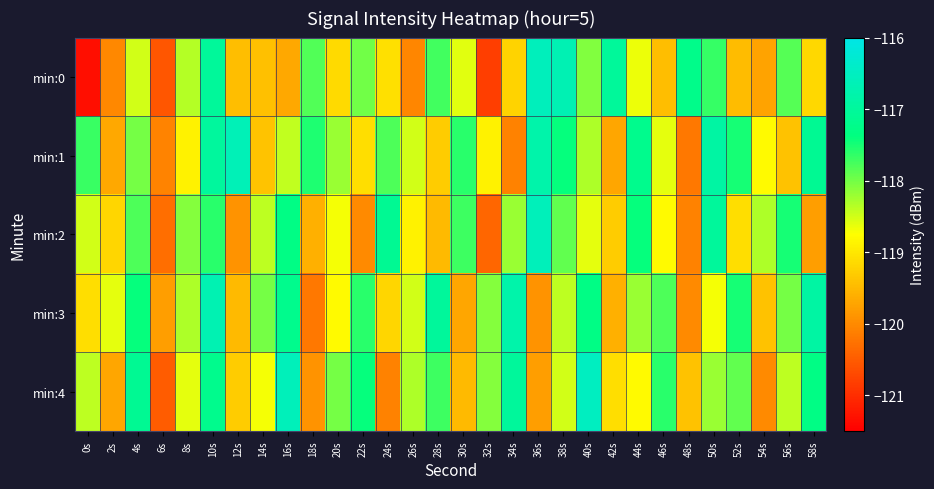

Reading right to left, list all the values displayed in this chart.

min:0: 58s=-119.2	56s=-117.8	54s=-119.7	52s=-119.5	50s=-117.7	48s=-117.2	46s=-119.4	44s=-118.7	42s=-117.0	40s=-118.1	38s=-116.7	36s=-116.6	34s=-119.2	32s=-120.8	30s=-118.6	28s=-117.7	26s=-120.0	24s=-119.1	22s=-118.0	20s=-119.1	18s=-117.8	16s=-119.7	14s=-119.4	12s=-119.4	10s=-117.0	8s=-118.4	6s=-120.6	4s=-118.5	2s=-120.0	0s=-121.3
min:1: 58s=-117.1	56s=-119.4	54s=-118.8	52s=-117.5	50s=-116.9	48s=-120.2	46s=-118.6	44s=-117.2	42s=-119.7	40s=-118.3	38s=-117.4	36s=-116.8	34s=-120.1	32s=-118.9	30s=-117.6	28s=-119.3	26s=-118.5	24s=-117.8	22s=-119.1	20s=-118.2	18s=-117.5	16s=-118.4	14s=-119.4	12s=-116.6	10s=-117.0	8s=-118.9	6s=-120.1	4s=-118.0	2s=-119.7	0s=-117.7
min:2: 58s=-119.8	56s=-117.5	54s=-118.3	52s=-119.1	50s=-117.0	48s=-120.1	46s=-118.8	44s=-117.4	42s=-119.3	40s=-118.6	38s=-117.9	36s=-116.6	34s=-118.2	32s=-120.4	30s=-117.7	28s=-119.5	26s=-118.9	24s=-117.1	22s=-120.0	20s=-118.7	18s=-119.6	16s=-117.3	14s=-118.4	12s=-119.9	10s=-117.6	8s=-118.1	6s=-120.3	4s=-117.8	2s=-119.2	0s=-118.5
min:3: 58s=-116.9	56s=-118.0	54s=-119.4	52s=-117.5	50s=-118.7	48s=-120.0	46s=-117.8	44s=-118.2	42s=-119.6	40s=-117.3	38s=-118.4	36s=-119.9	34s=-116.8	32s=-118.1	30s=-119.7	28s=-117.0	26s=-118.5	24s=-119.2	22s=-117.6	20s=-118.8	18s=-120.2	16s=-117.2	14s=-118.0	12s=-119.5	10s=-116.7	8s=-118.3	6s=-119.8	4s=-117.4	2s=-118.6	0s=-119.1
min:4: 58s=-117.3	56s=-118.4	54s=-120.0	52s=-117.9	50s=-118.2	48s=-119.4	46s=-117.6	44s=-118.8	42s=-119.1	40s=-116.5	38s=-118.5	36s=-119.8	34s=-117.0	32s=-118.1	30s=-119.5	28s=-117.7	26s=-118.3	24s=-120.1	22s=-117.4	20s=-118.0	18s=-119.9	16s=-116.6	14s=-118.7	12s=-119.3	10s=-117.2	8s=-118.6	6s=-120.5	4s=-117.1	2s=-119.7	0s=-118.4